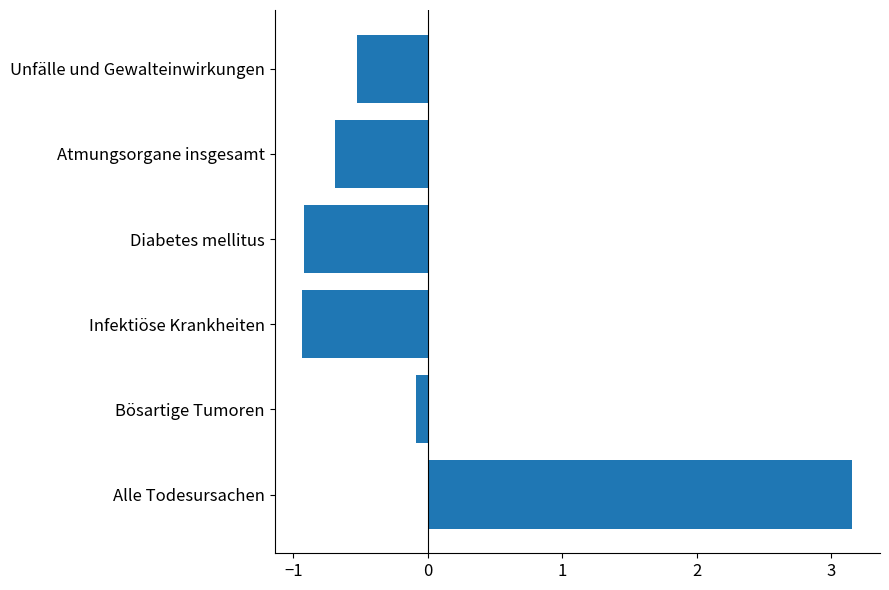

Which label corresponds to the largest value in the chart?

Alle Todesursachen